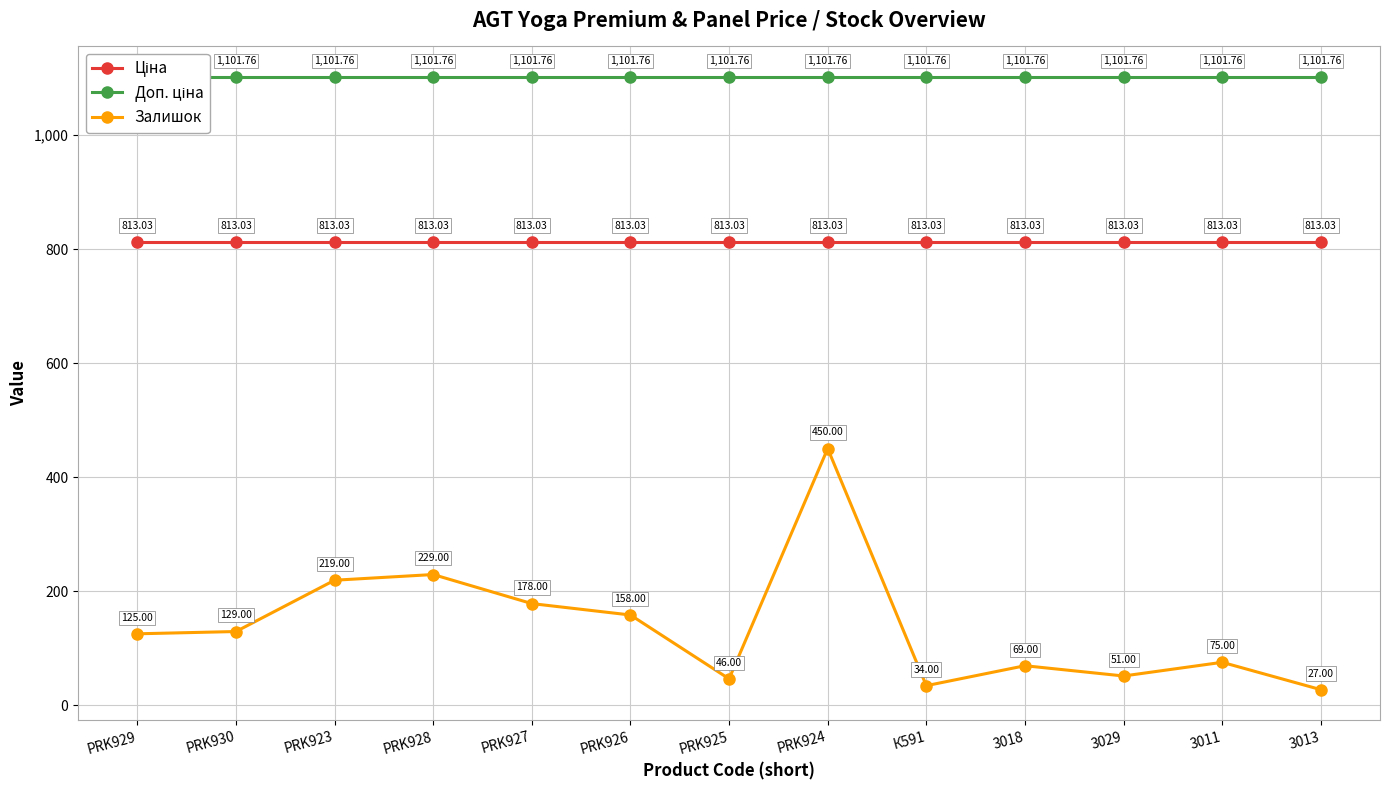

What is the label of the 13th point from the right?

PRK929